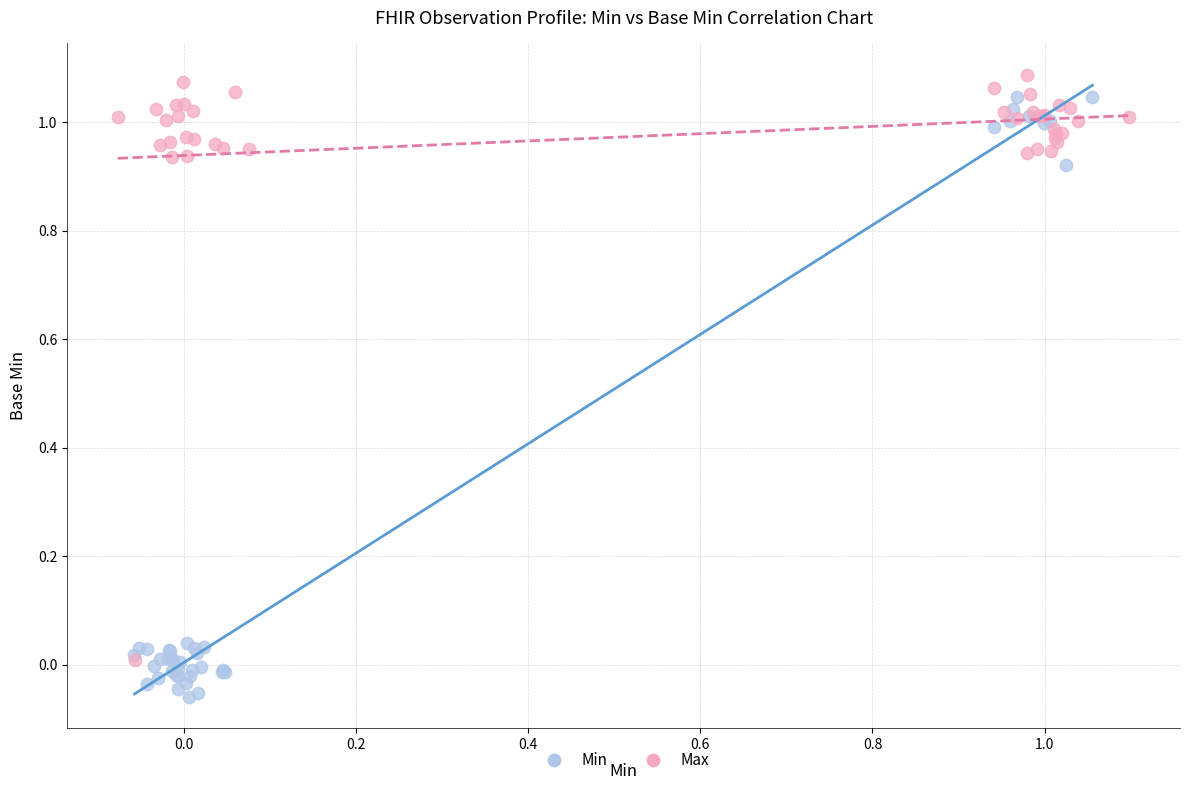

Which series has the largest Y range (max minus min)?

Min